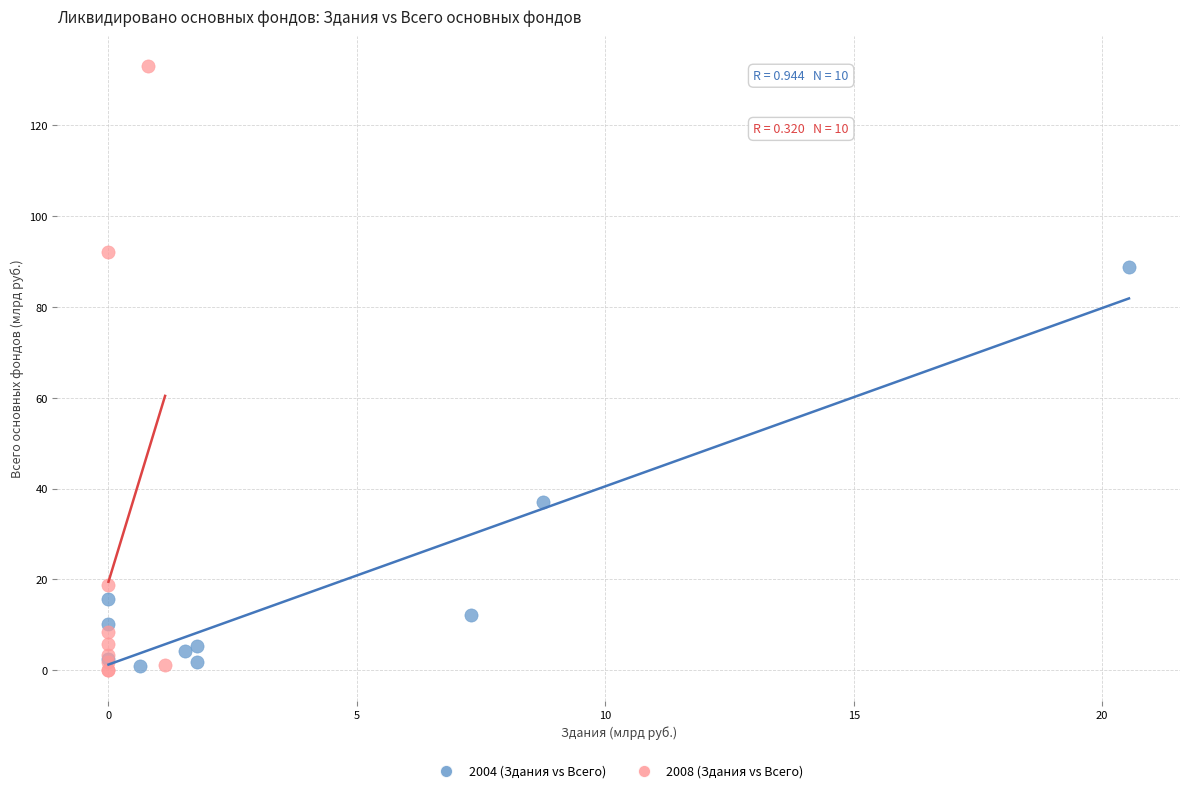

Which series has the largest Y range (max minus min)?

2008 (Здания vs Всего)